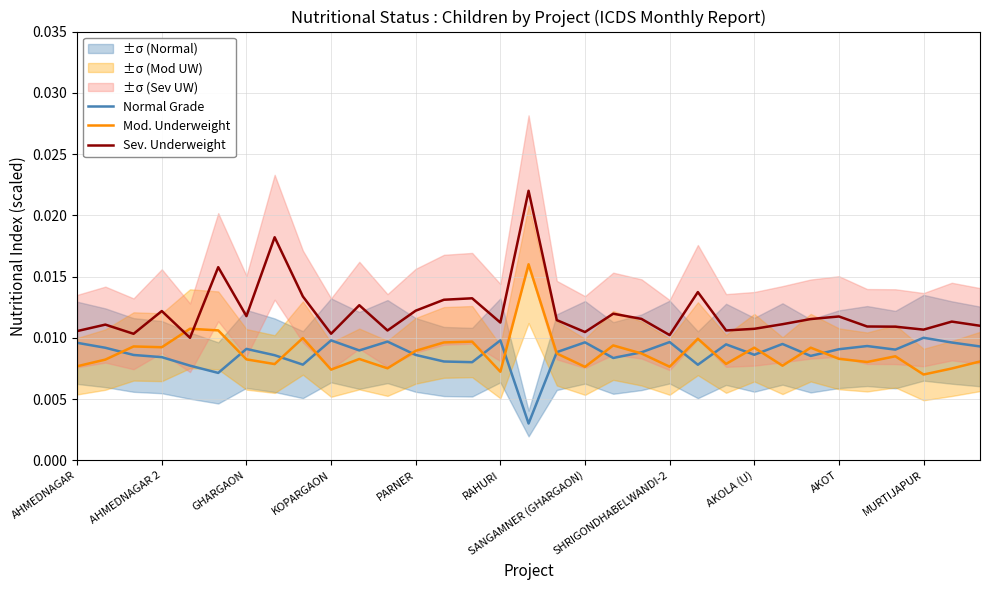

Rank the series by their maximum value, from highest to lowest.

Sev. Underweight, Mod. Underweight, Normal Grade